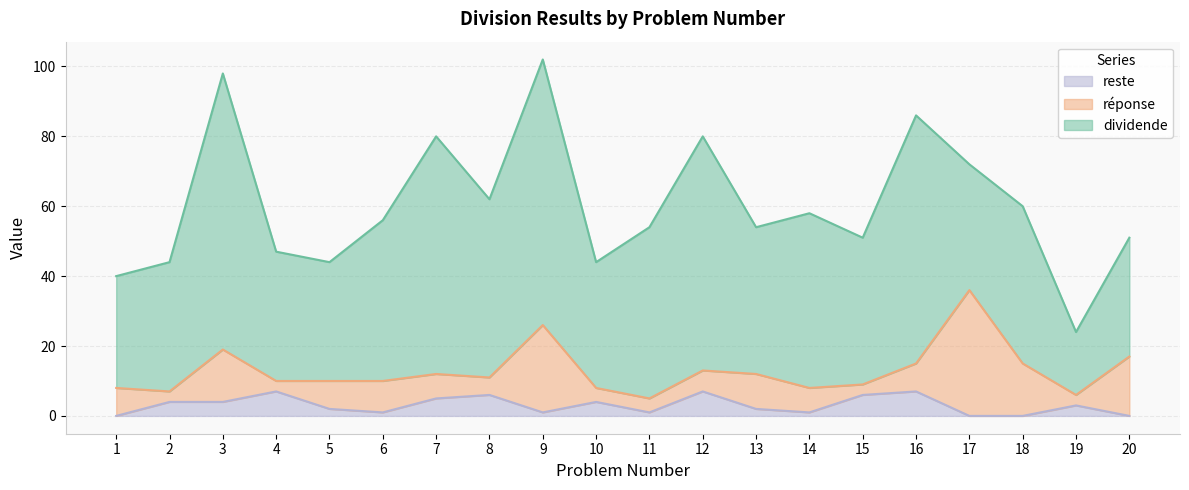

List the labels in order of dividende value, smallest first.

19, 1, 5, 20, 10, 17, 2, 4, 13, 15, 18, 6, 11, 14, 8, 12, 7, 16, 9, 3